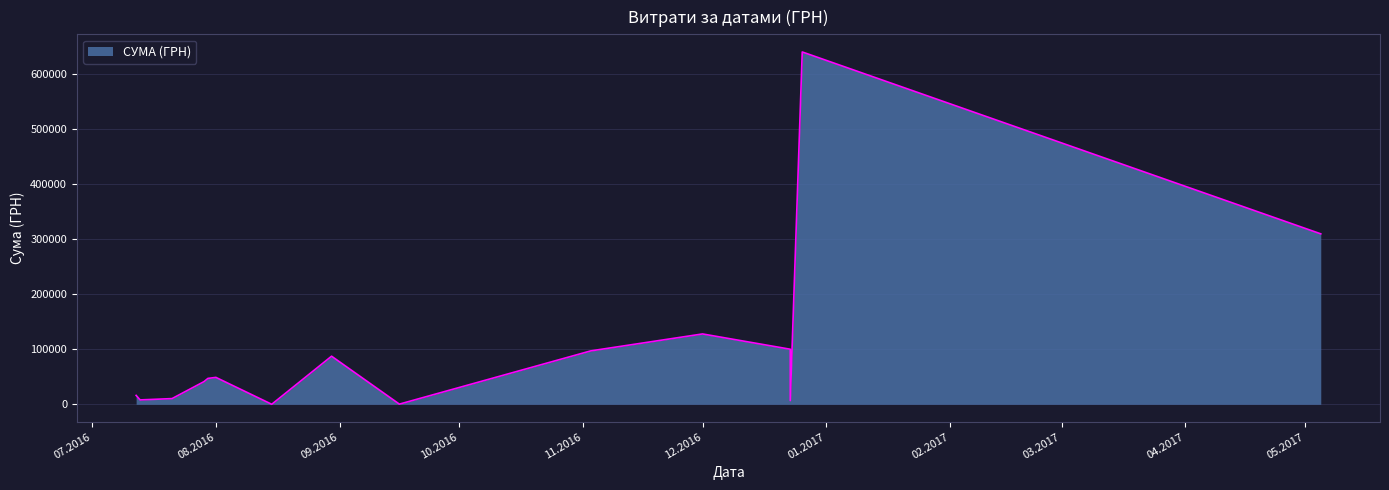

What is the difference between the maximum and minimum values?

639669.9